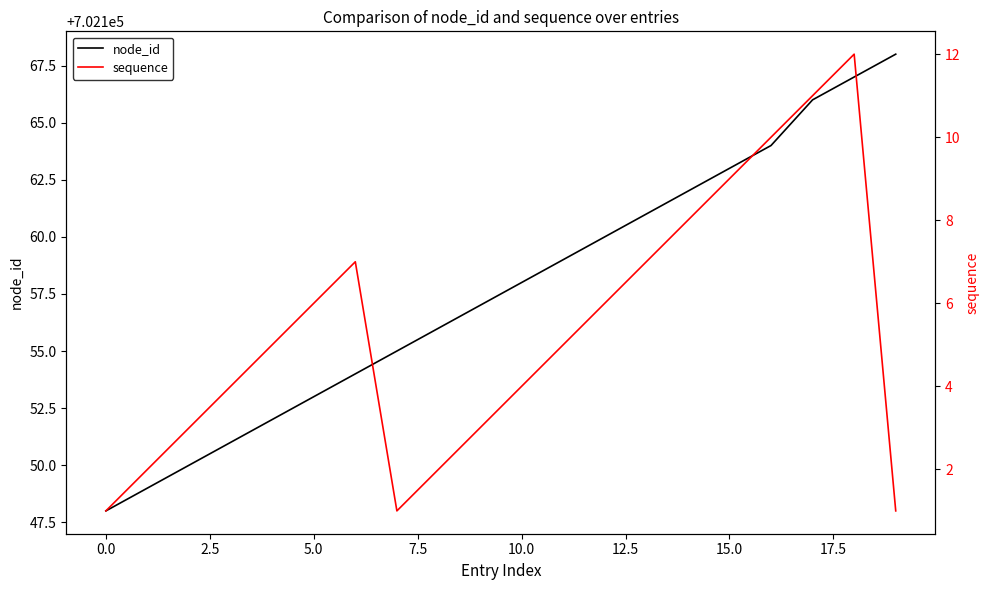

What is the total value across all series at 13?

702168